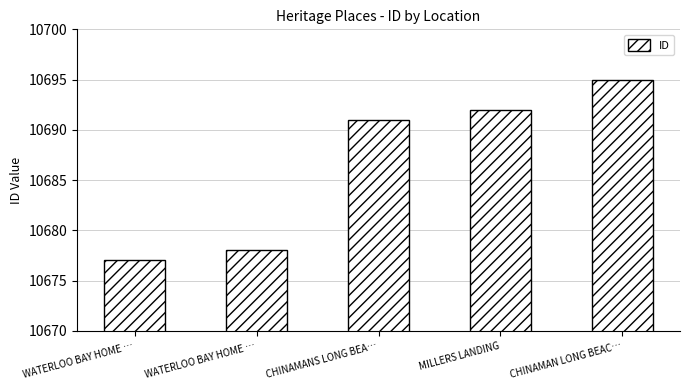

At which label does the data first exceed 10691?

MILLERS LANDING